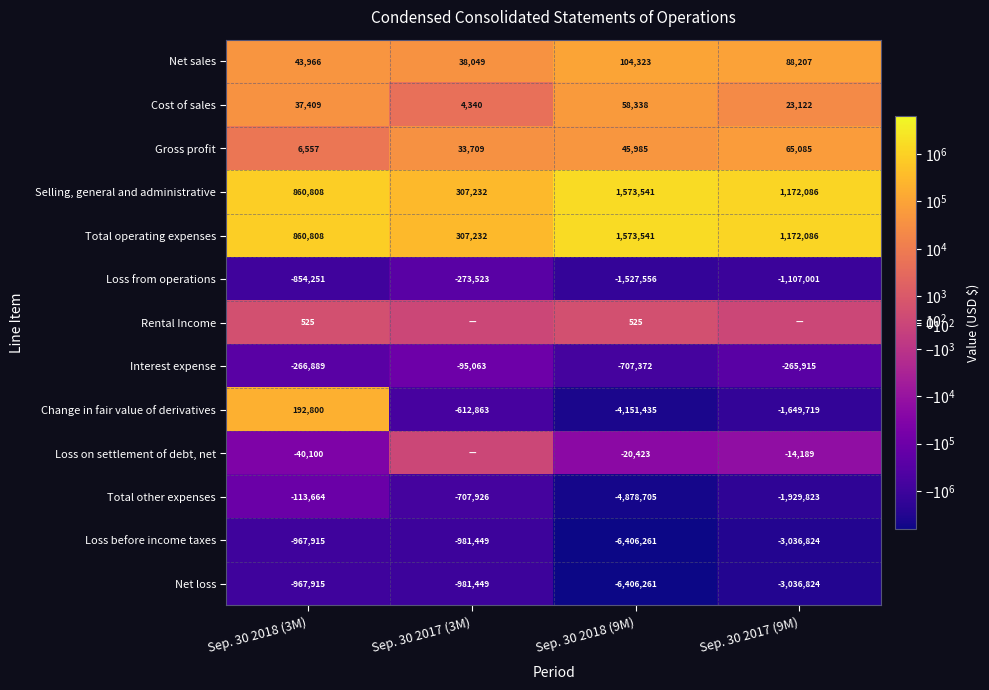

What is the difference between the Loss from operations values at Sep. 30 2017 (9M) and Sep. 30 2018 (3M)?

252750